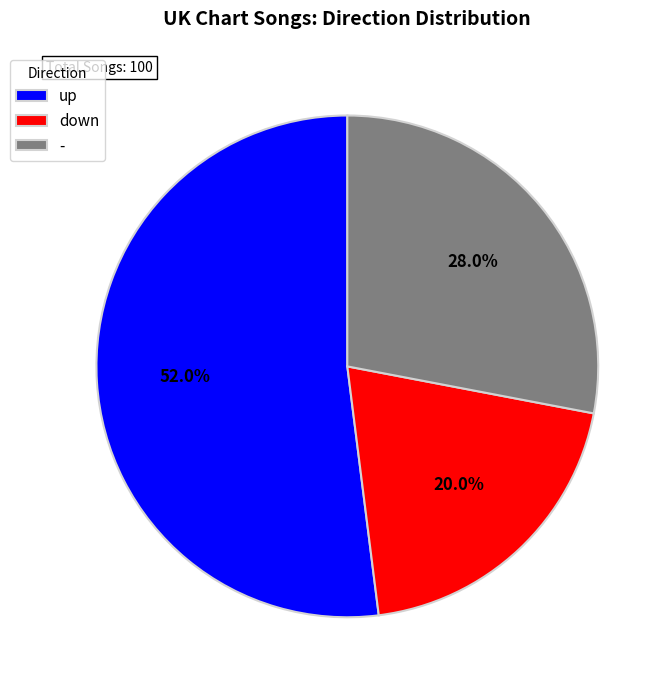

Does - account for over 50% of the chart?

No